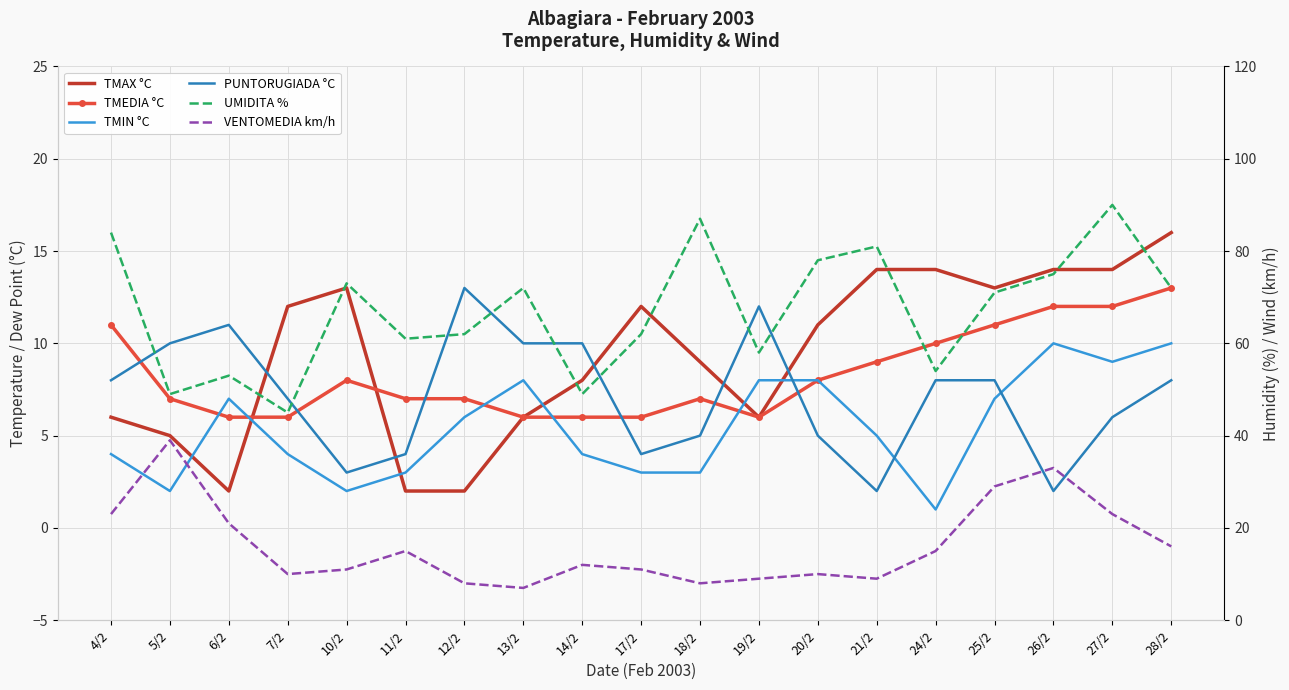

Reading left to right, extract all data points from this chart.

TMAX °C: 4/2=6	5/2=5	6/2=2	7/2=12	10/2=13	11/2=2	12/2=2	13/2=6	14/2=8	17/2=12	18/2=9	19/2=6	20/2=11	21/2=14	24/2=14	25/2=13	26/2=14	27/2=14	28/2=16
TMEDIA °C: 4/2=11	5/2=7	6/2=6	7/2=6	10/2=8	11/2=7	12/2=7	13/2=6	14/2=6	17/2=6	18/2=7	19/2=6	20/2=8	21/2=9	24/2=10	25/2=11	26/2=12	27/2=12	28/2=13
TMIN °C: 4/2=4	5/2=2	6/2=7	7/2=4	10/2=2	11/2=3	12/2=6	13/2=8	14/2=4	17/2=3	18/2=3	19/2=8	20/2=8	21/2=5	24/2=1	25/2=7	26/2=10	27/2=9	28/2=10
PUNTORUGIADA °C: 4/2=8	5/2=10	6/2=11	7/2=7	10/2=3	11/2=4	12/2=13	13/2=10	14/2=10	17/2=4	18/2=5	19/2=12	20/2=5	21/2=2	24/2=8	25/2=8	26/2=2	27/2=6	28/2=8
UMIDITA %: 4/2=84	5/2=49	6/2=53	7/2=45	10/2=73	11/2=61	12/2=62	13/2=72	14/2=49	17/2=62	18/2=87	19/2=58	20/2=78	21/2=81	24/2=54	25/2=71	26/2=75	27/2=90	28/2=72
VENTOMEDIA km/h: 4/2=23	5/2=39	6/2=21	7/2=10	10/2=11	11/2=15	12/2=8	13/2=7	14/2=12	17/2=11	18/2=8	19/2=9	20/2=10	21/2=9	24/2=15	25/2=29	26/2=33	27/2=23	28/2=16